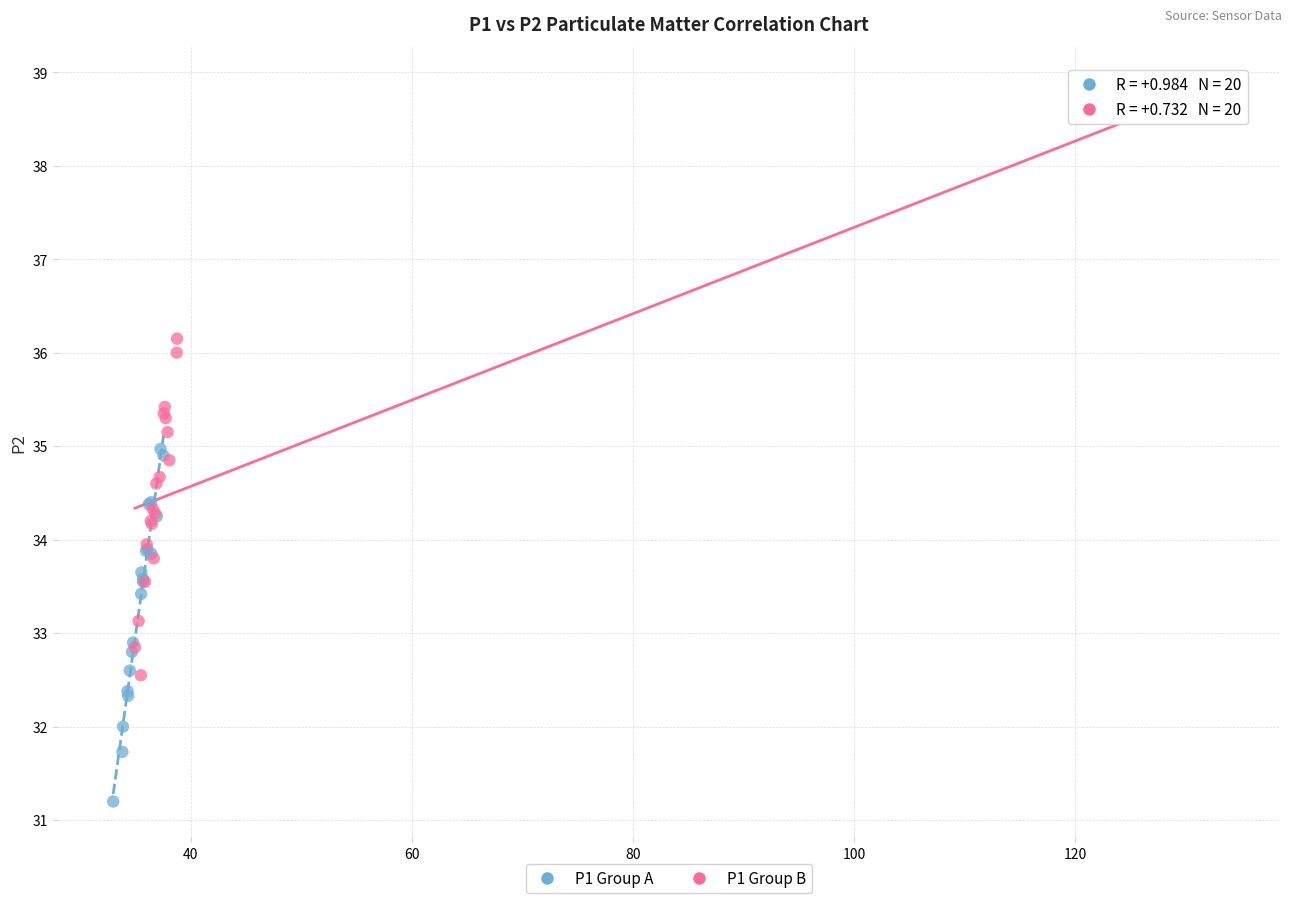

Which series has the widest spread of Y values?

P1 Group B